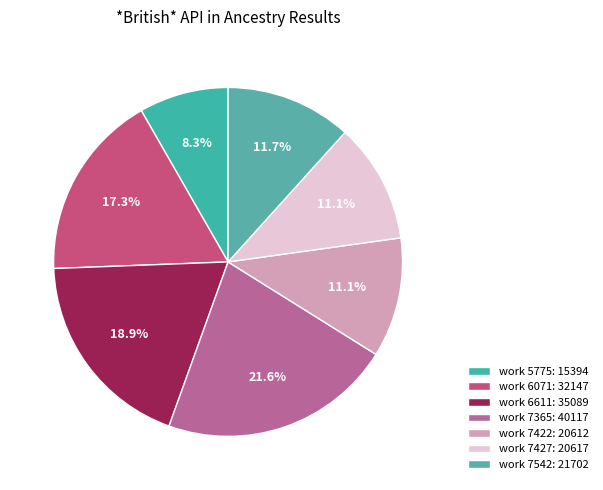

Which slice is the smallest?

5775